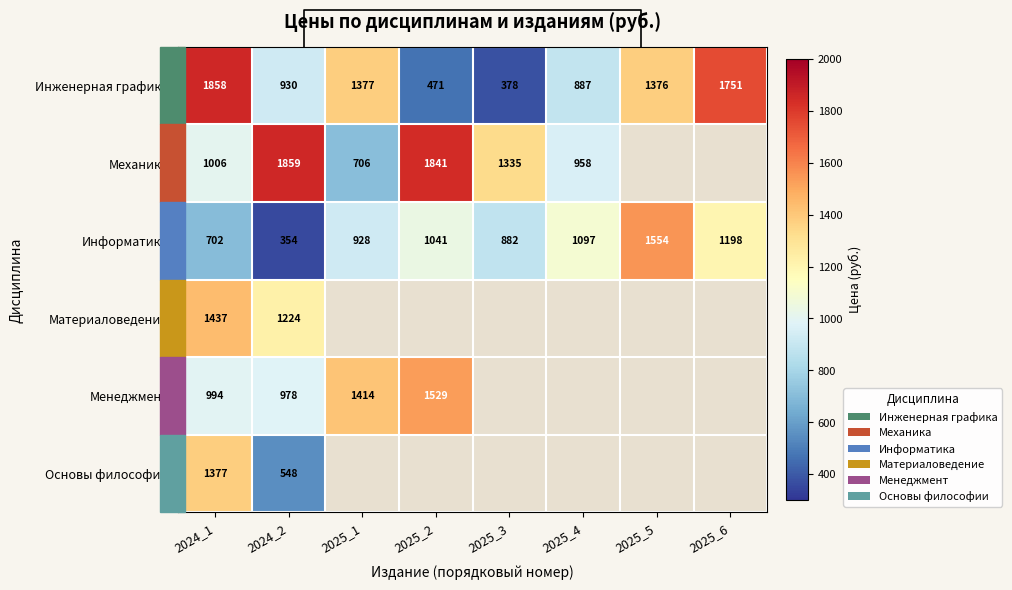

How many series are shown in this chart?

6